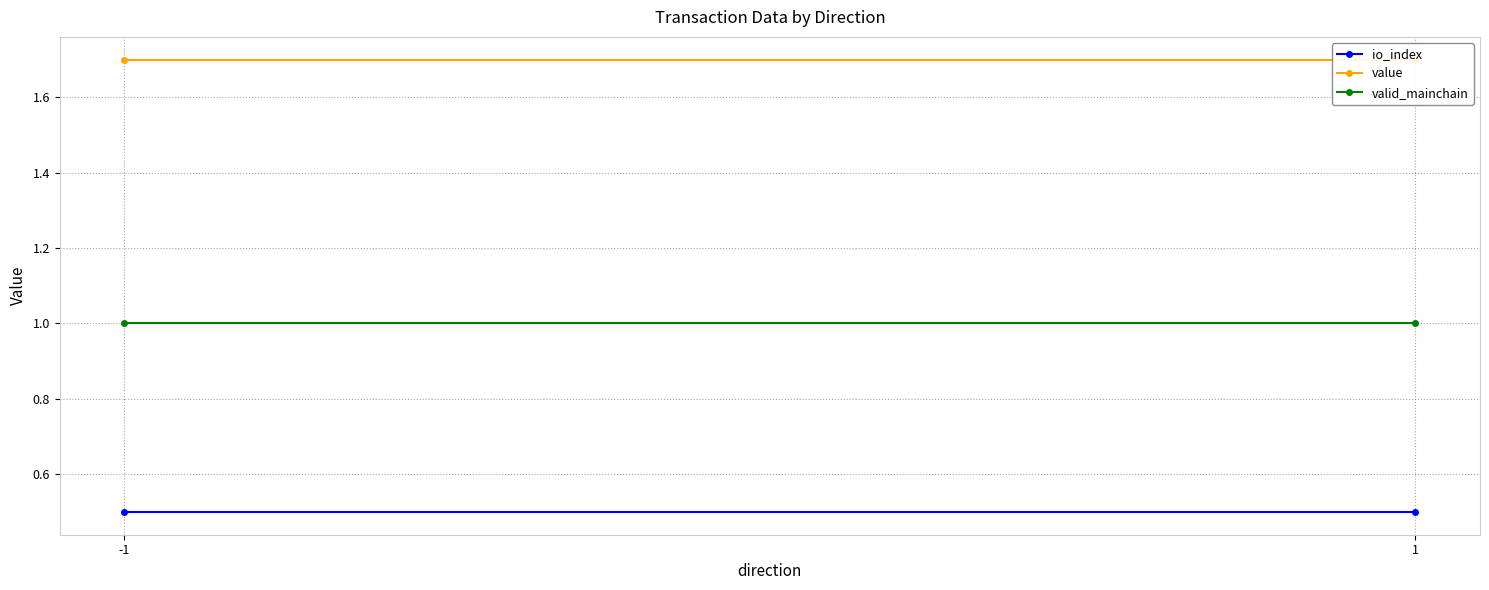

Is it true that valid_mainchain equals 1.0 at -1?

True